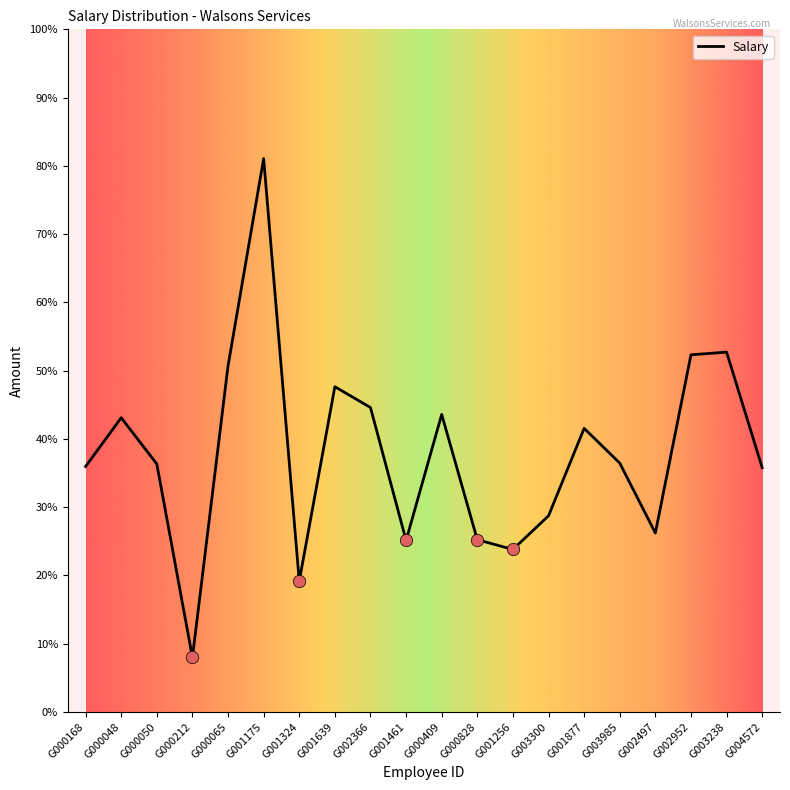

Between G000050 and G001639, which is larger?

G001639